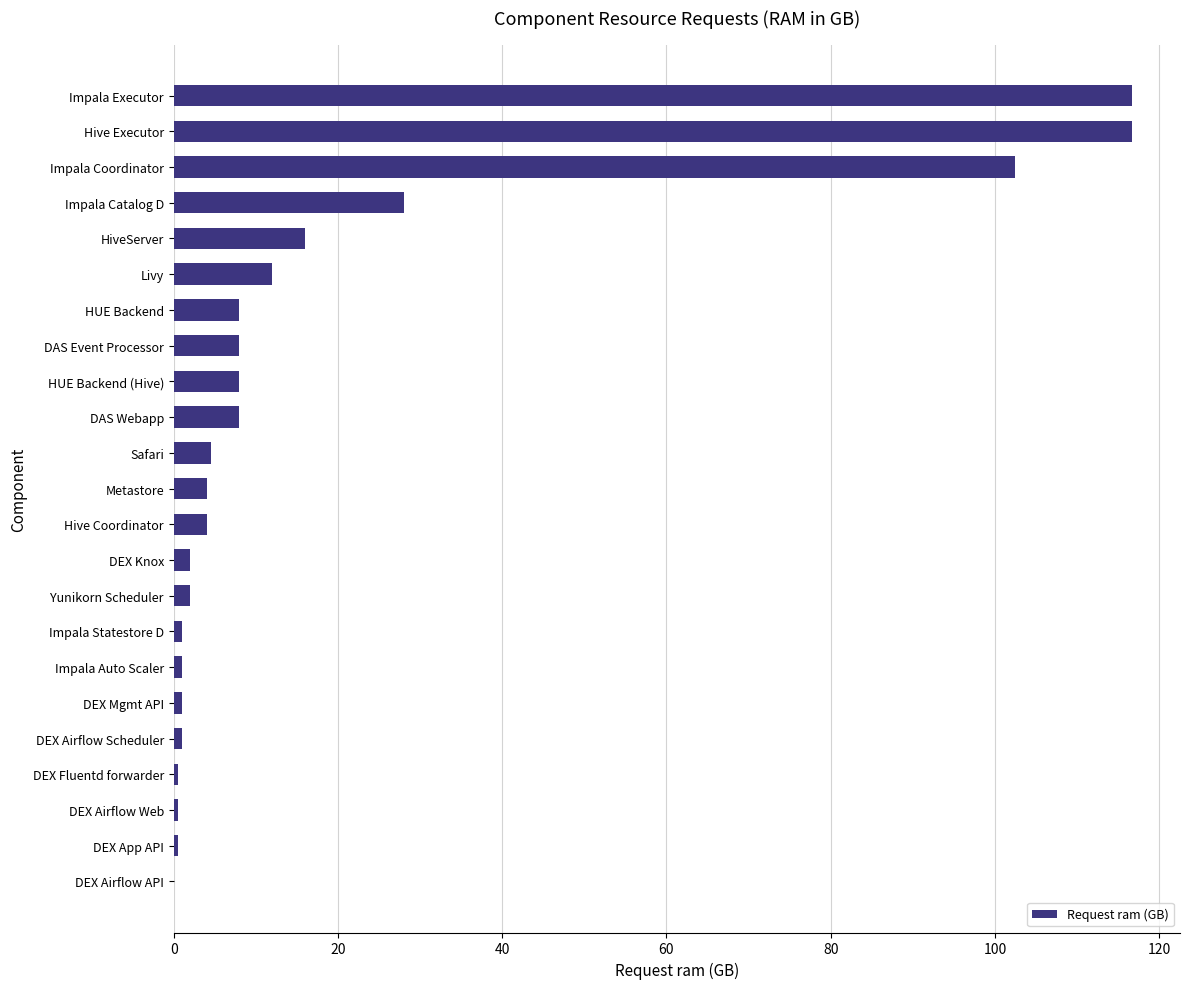

At which label is the value closest to 58?

Impala Catalog D